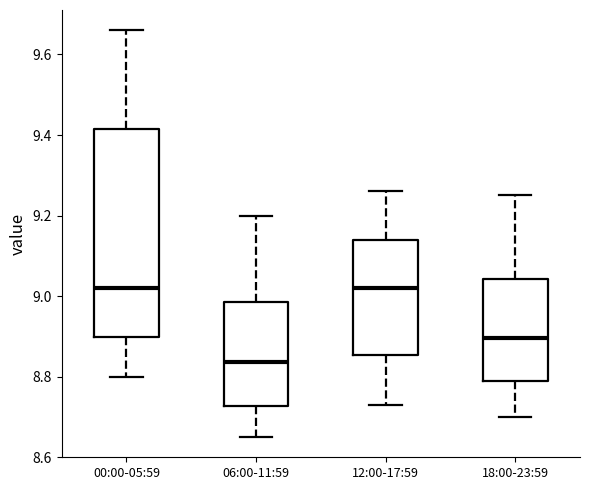

Where is the upper edge of the box for 06:00-11:59 on the y-axis? The values are not printed on the chart, so give them approximately, as read against the axis.

8.98